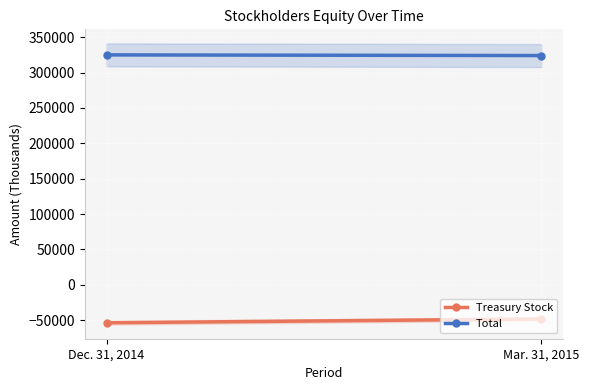

What is the difference between the highest and lowest values at Mar. 31, 2015?

372217